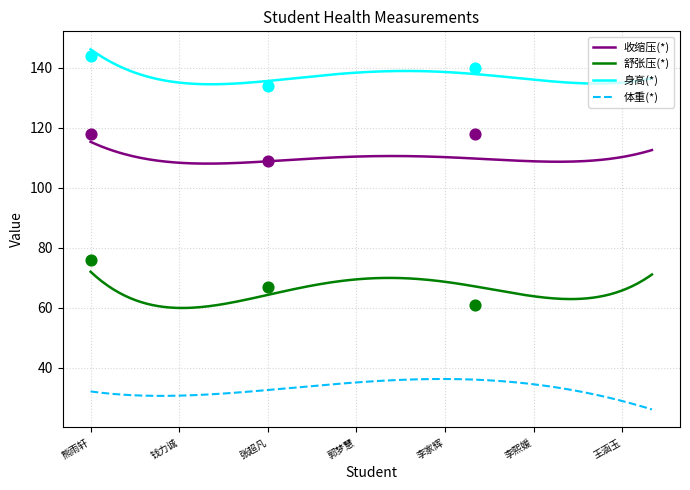

What is the total value across all series at 徐瑷?

318